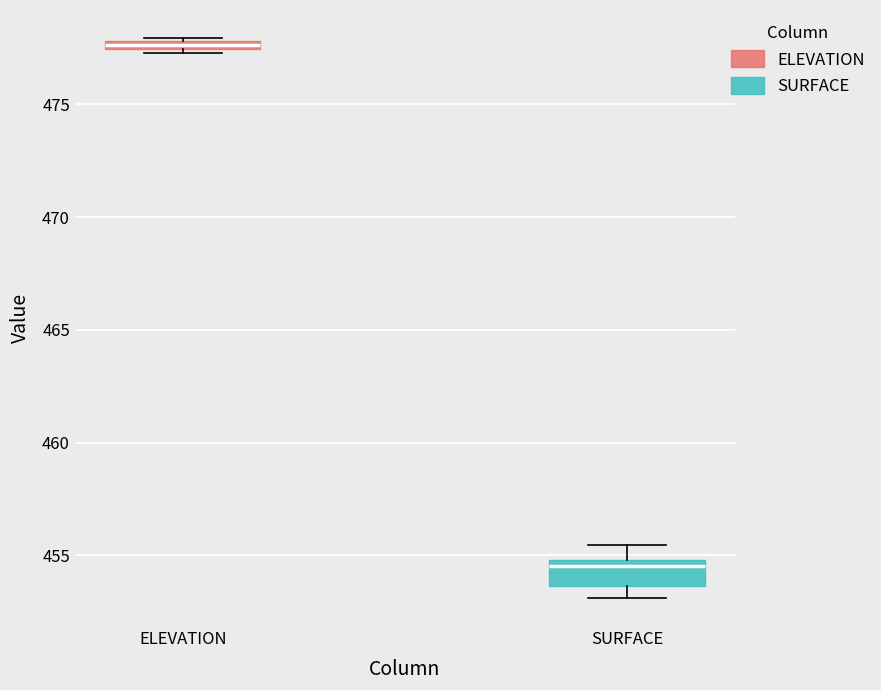

Where is the upper edge of the box for SURFACE on the y-axis? The values are not printed on the chart, so give them approximately, as read against the axis.

455.0